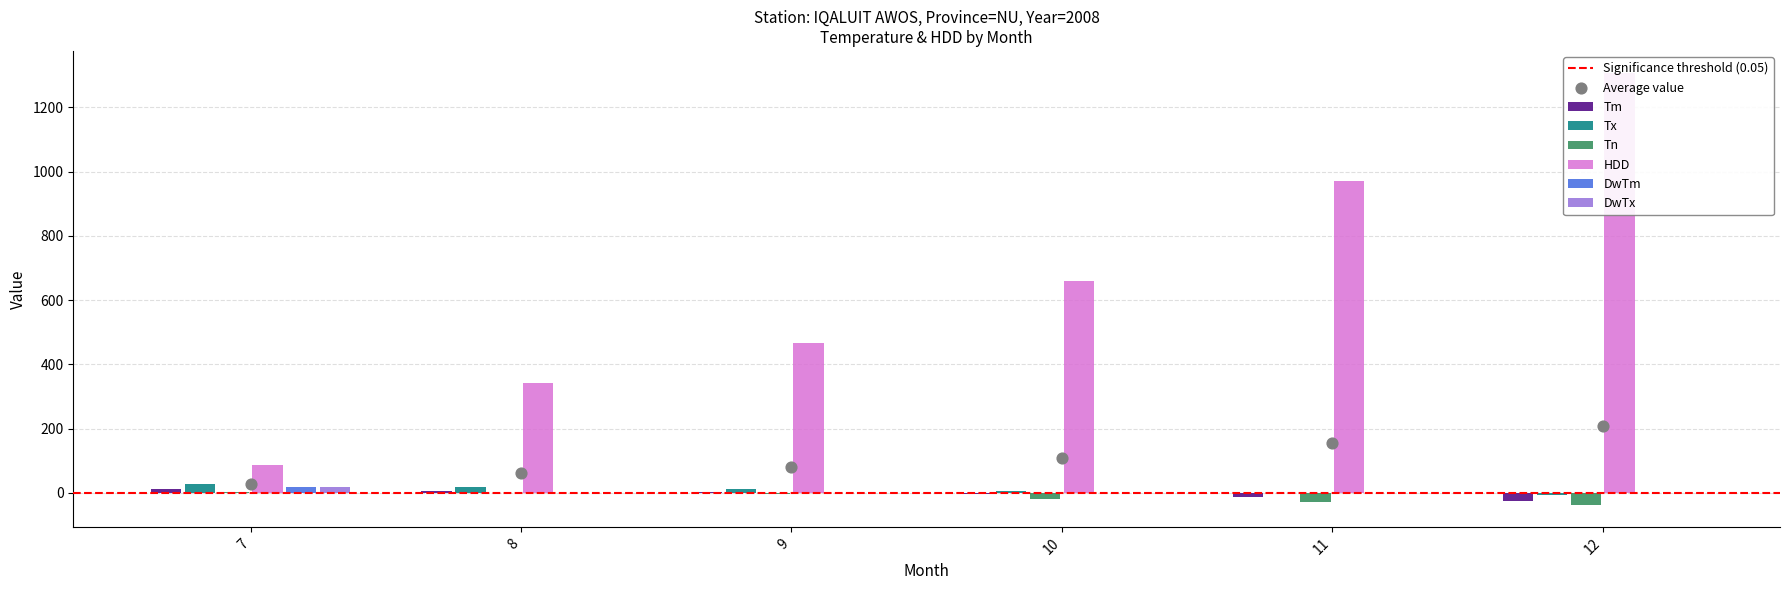

What are all the series names shown in the legend?

Tm, Tx, Tn, HDD, DwTm, DwTx